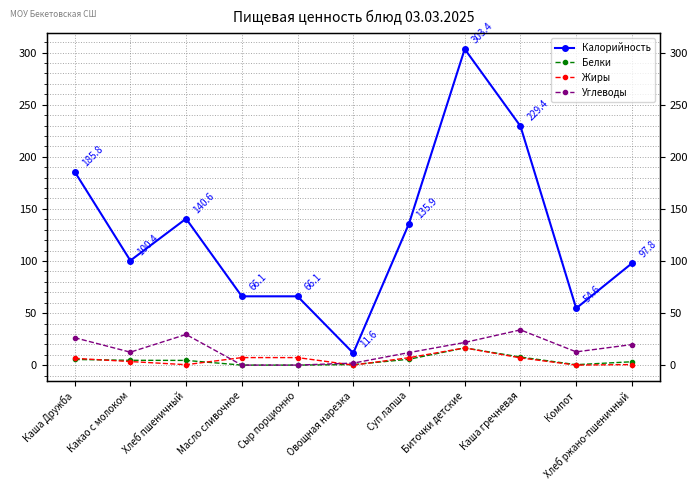

True or false: Калорийность and Углеводы intersect in this chart.

False